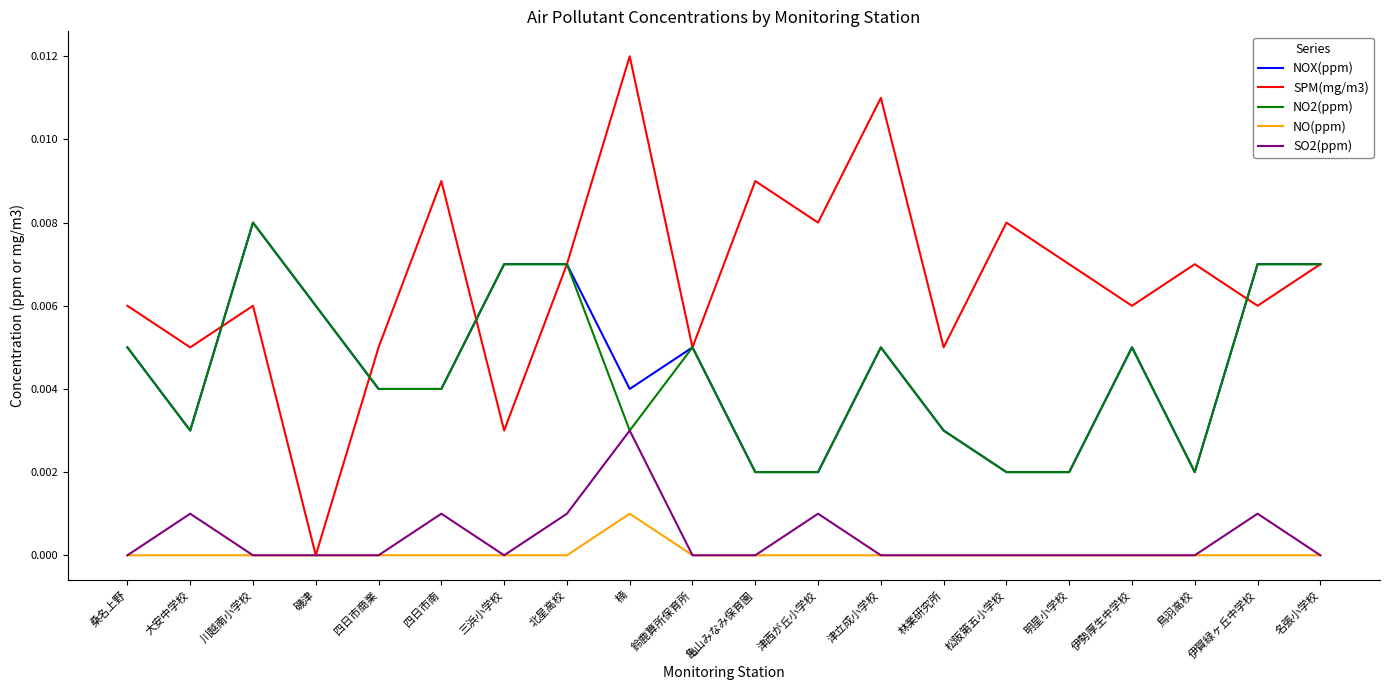

At which category does NOX(ppm) reach its first local peak?

川越南小学校